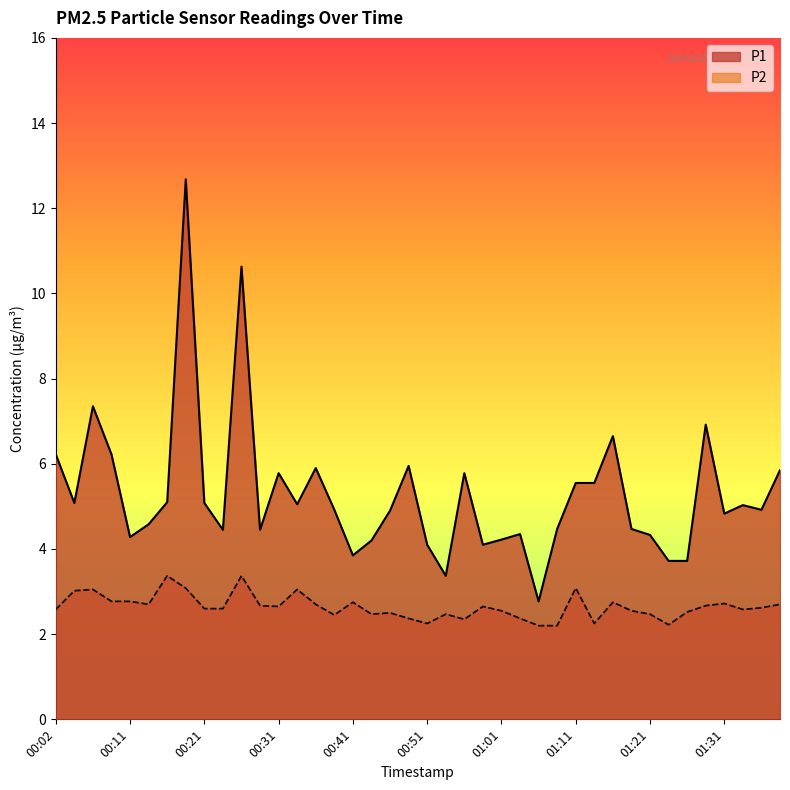

True or false: P2 and P1 intersect in this chart.

False